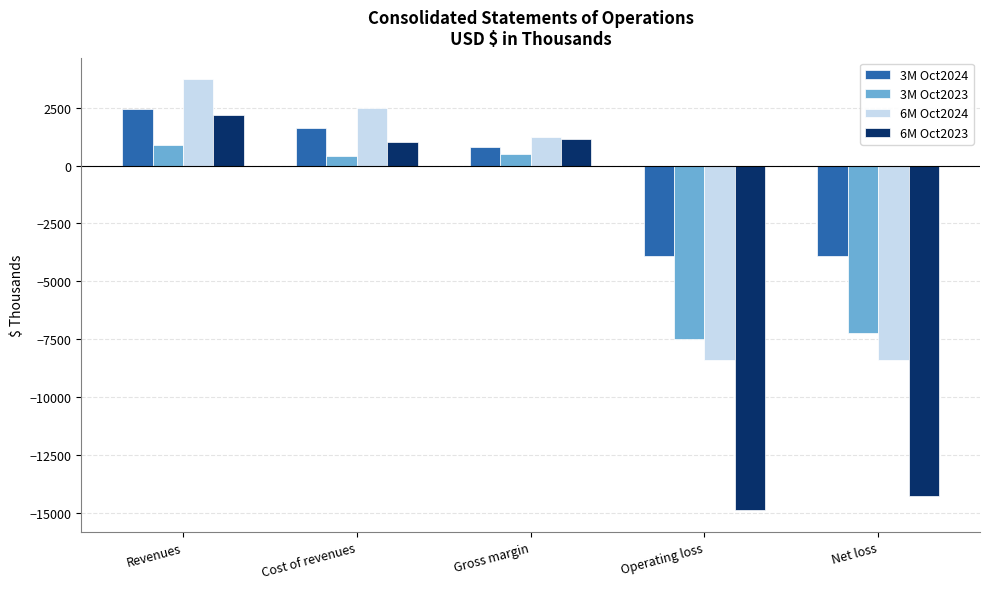

How many positive values does the 3M Oct2023 series have?

3